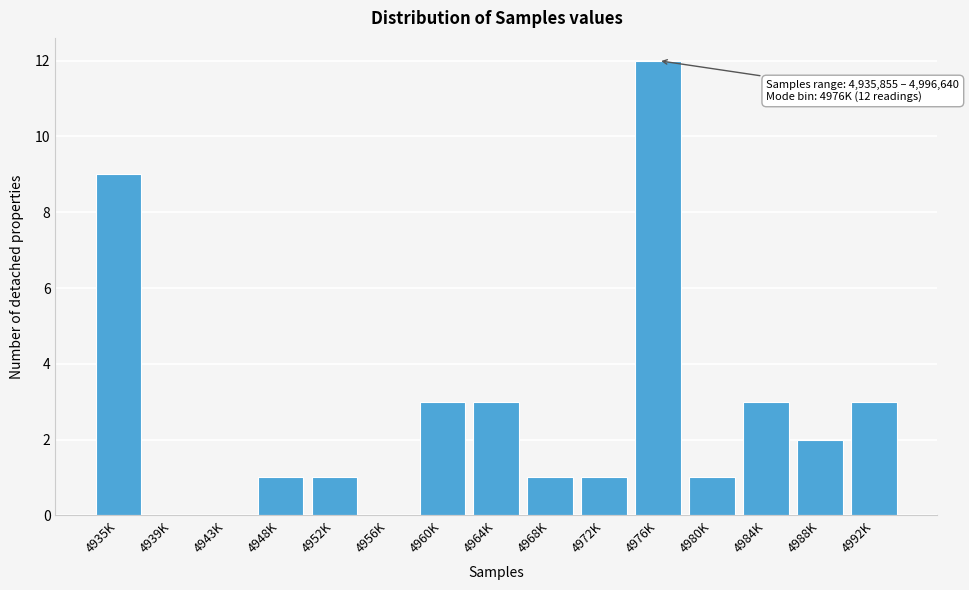

Reading left to right, extract all data points from this chart.

4935K=9	4939K=0	4943K=0	4948K=1	4952K=1	4956K=0	4960K=3	4964K=3	4968K=1	4972K=1	4976K=12	4980K=1	4984K=3	4988K=2	4992K=3